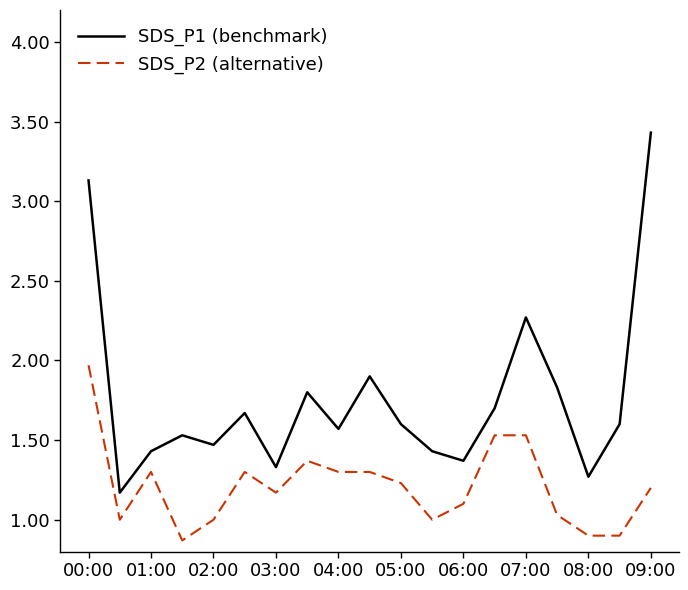

True or false: SDS_P1 (benchmark) and SDS_P2 (alternative) cross at least once.

False